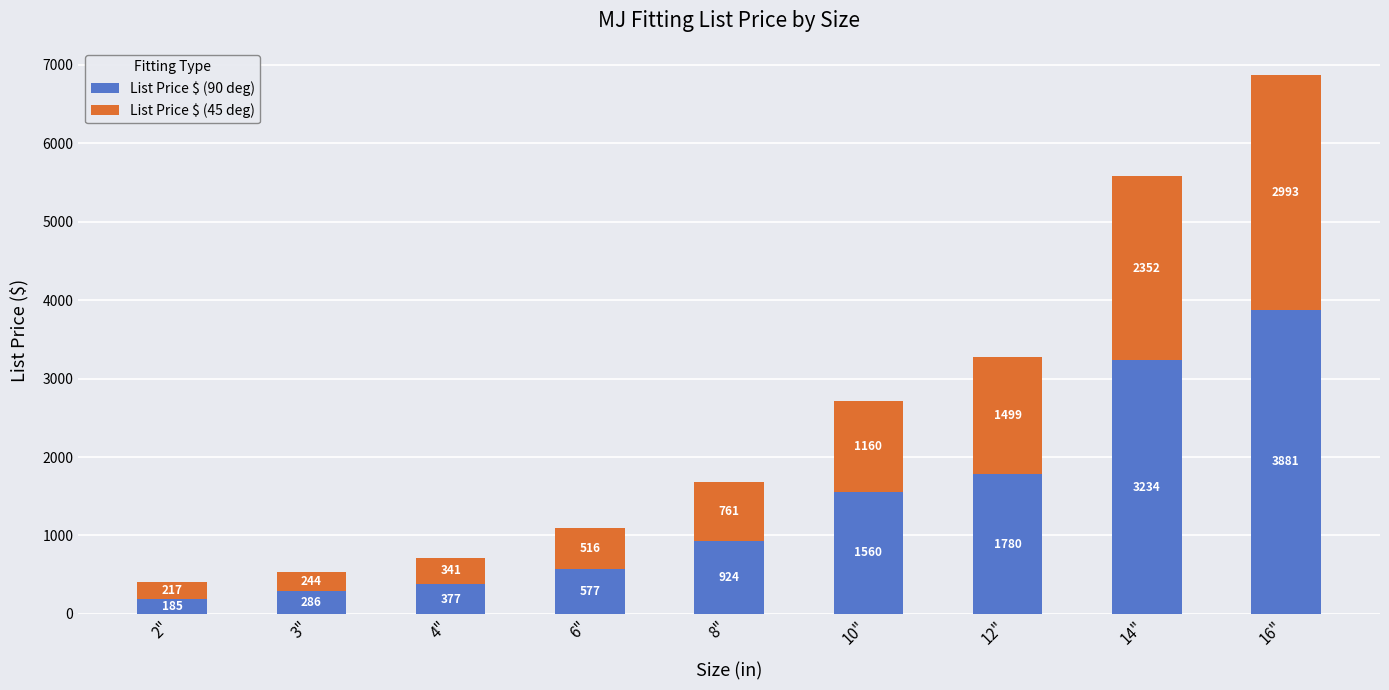

Reading left to right, transcribe the values for List Price $ (90 deg).

185	286	377	577	924	1560	1780	3234	3881